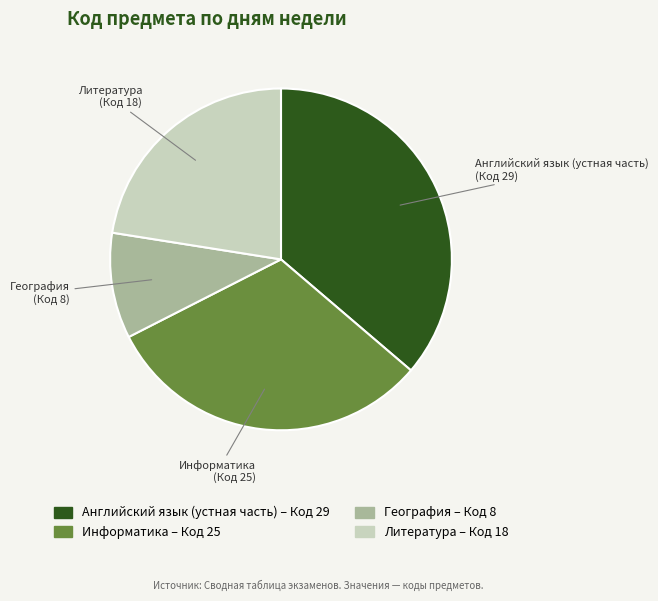

Which slice is the largest?

Английский язык (устная часть)